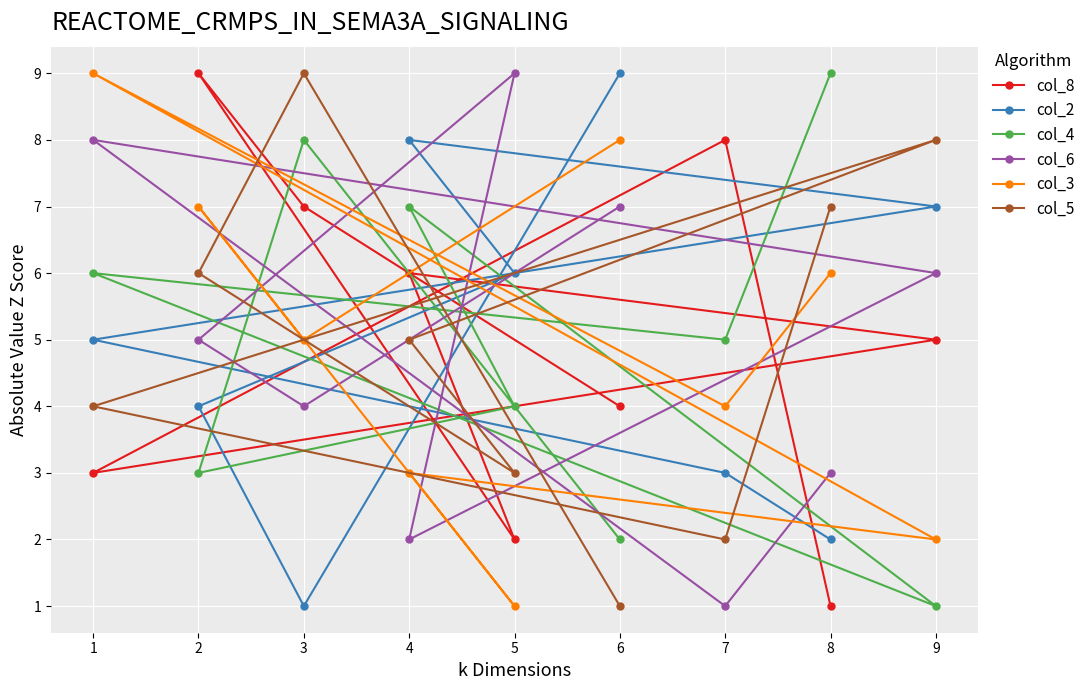

Where is the first local maximum for col_4?

1